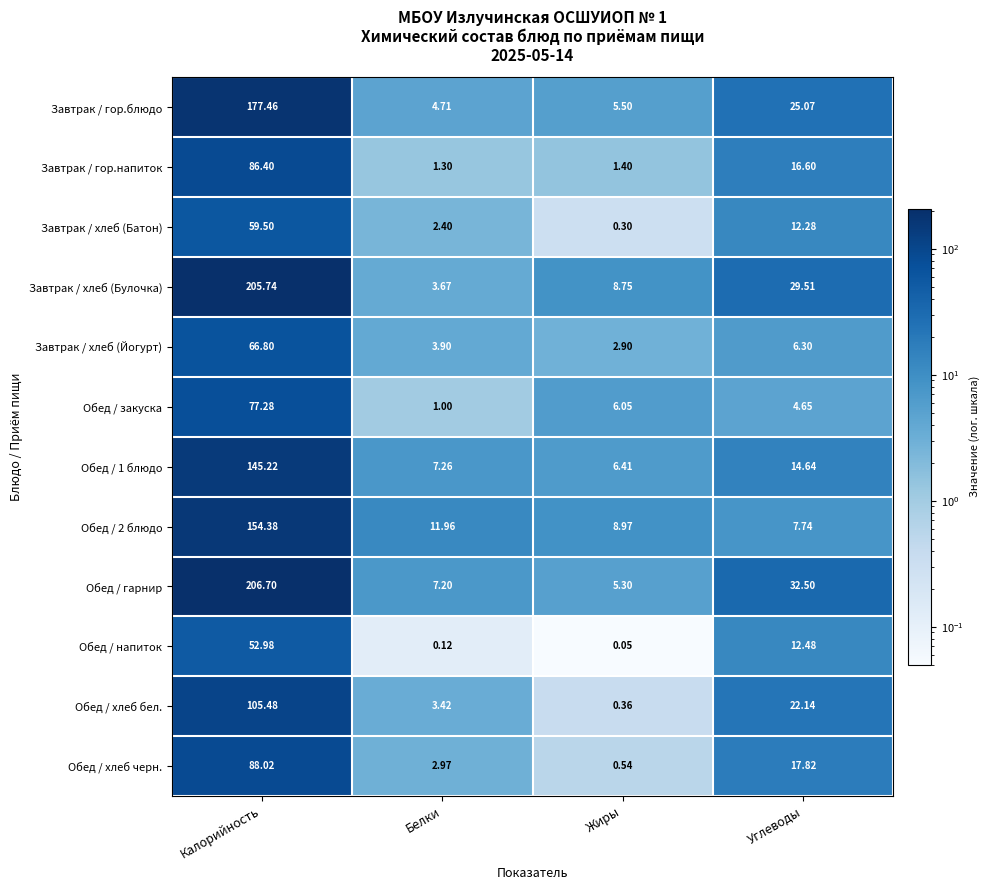

At which label does Обед / 1 блюдо first exceed 14?

Калорийность